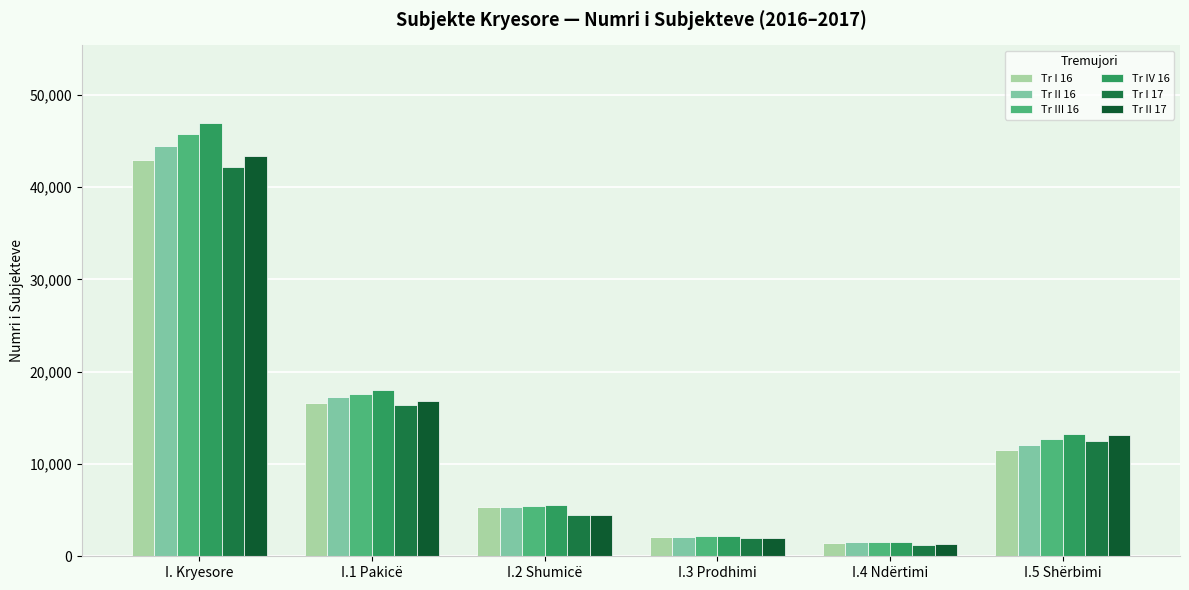

At which category is the sum across all series the highest?

I. Kryesore